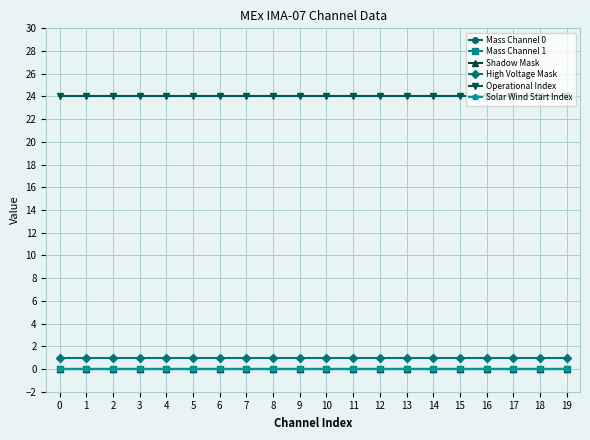

Reading left to right, transcribe all the data shown in this chart.

Mass Channel 0: 0	0	0	0	0	0	0	0	0	0	0	0	0	0	0	0	0	0	0	0
Mass Channel 1: 0	0	0	0	0	0	0	0	0	0	0	0	0	0	0	0	0	0	0	0
Shadow Mask: 0	0	0	0	0	0	0	0	0	0	0	0	0	0	0	0	0	0	0	0
High Voltage Mask: 1	1	1	1	1	1	1	1	1	1	1	1	1	1	1	1	1	1	1	1
Operational Index: 24	24	24	24	24	24	24	24	24	24	24	24	24	24	24	24	24	24	24	24
Solar Wind Start Index: 0	0	0	0	0	0	0	0	0	0	0	0	0	0	0	0	0	0	0	0